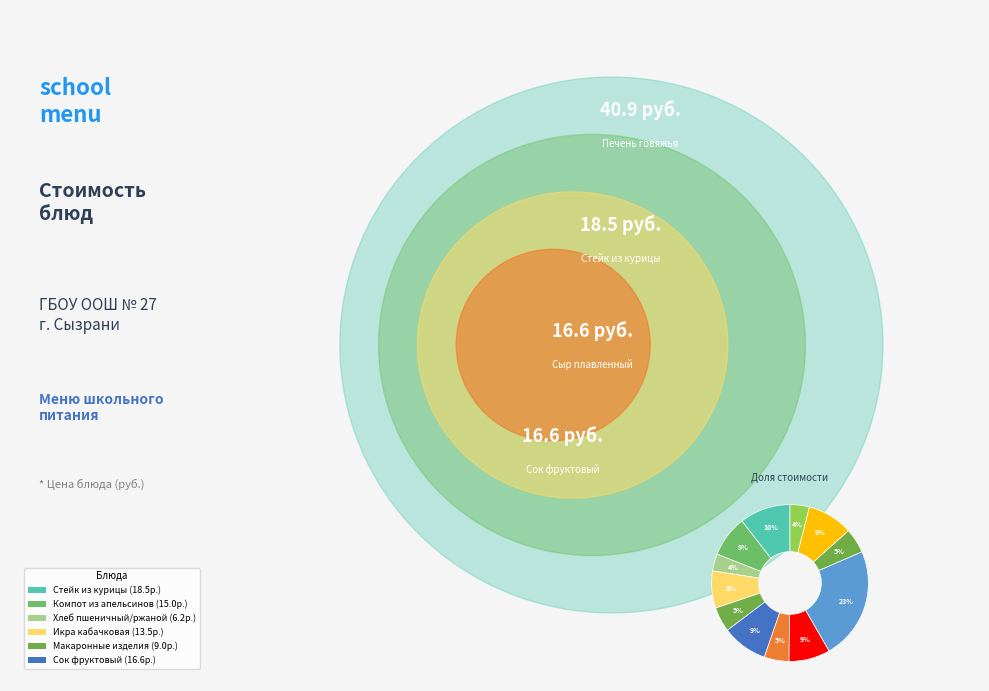

Is there any slice that represents more than half of the pie?

No